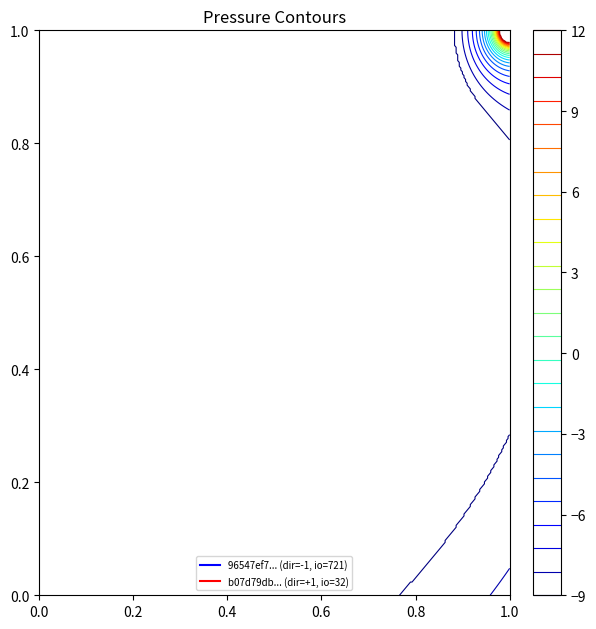

Which series has the largest range (max minus min)?

96547ef79656f4a5785499a0d6a1b2125bbadd7